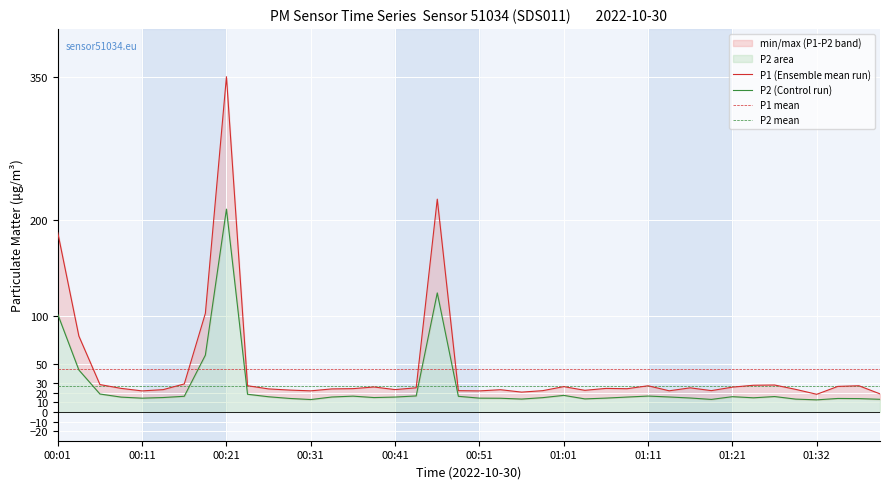

Which series has the widest spread of values?

P1 (Ensemble mean run)